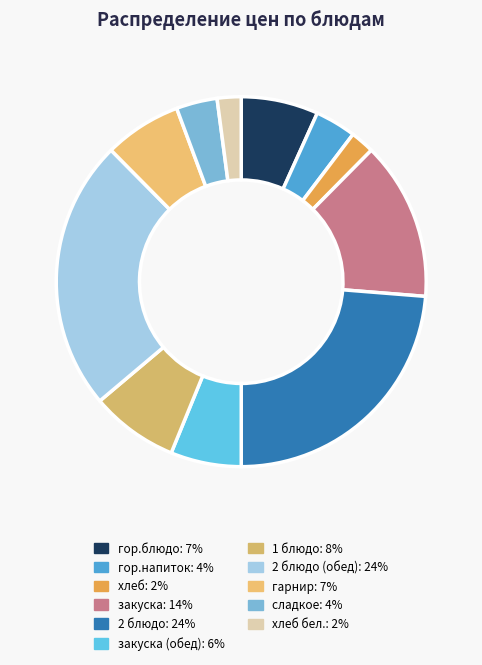

How many slices are in this pie chart?

11